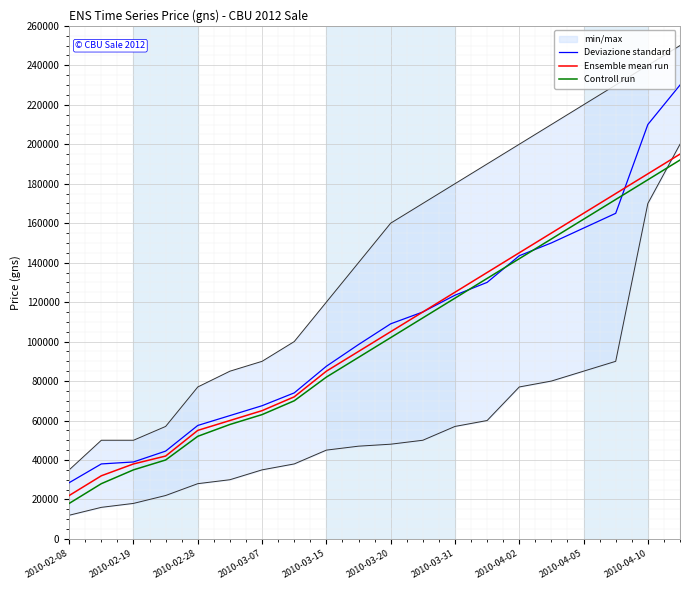

At which label does Deviazione standard reach its minimum?

2010-02-08